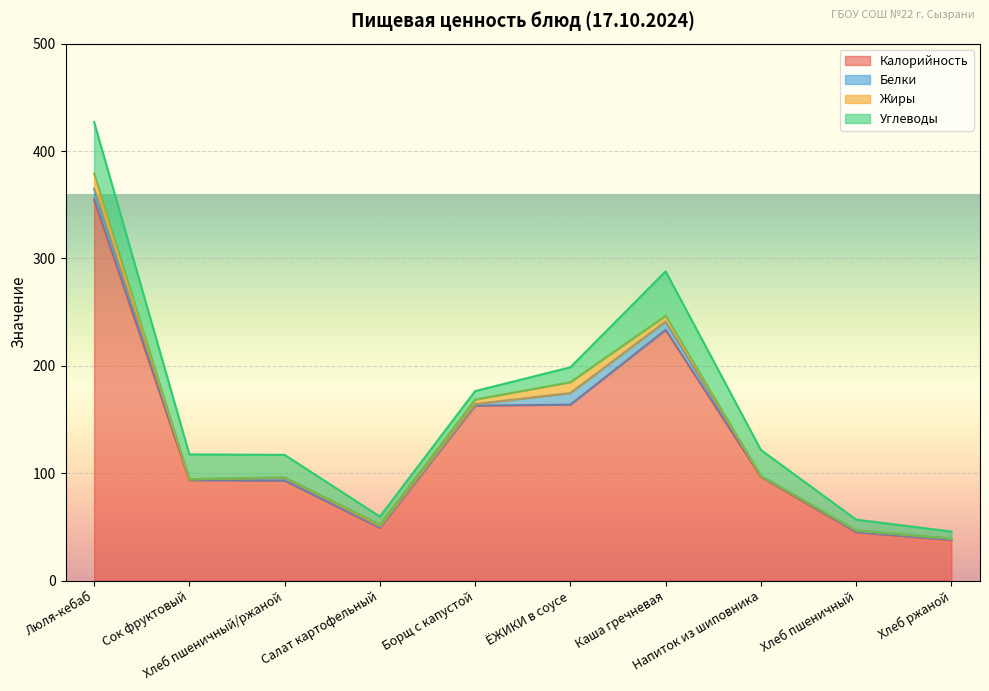

How many lines are shown in the chart?

4